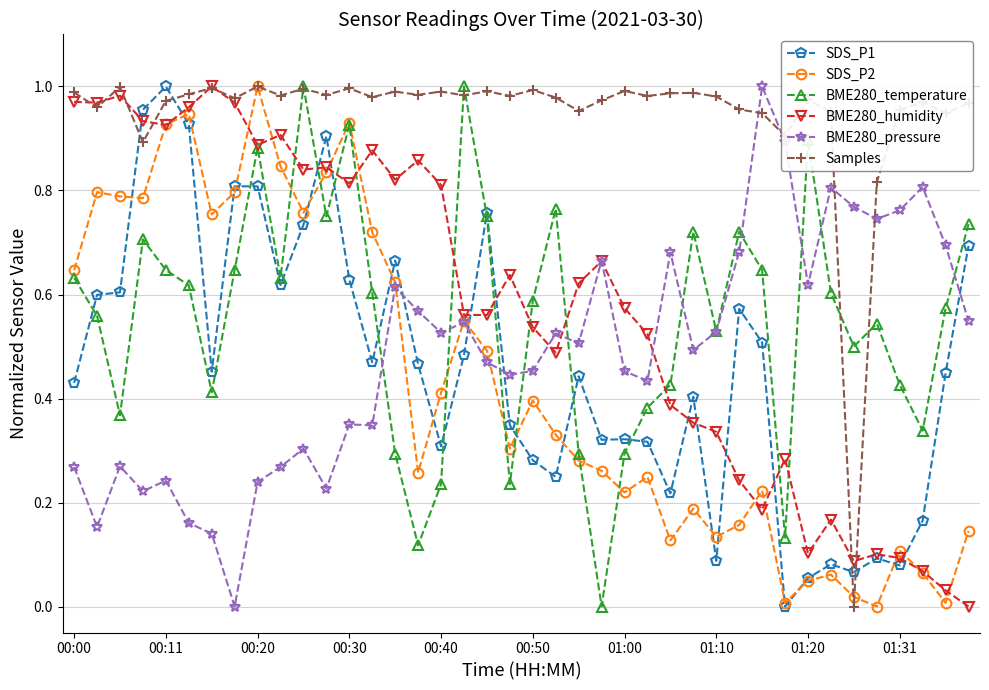

Which series ends up on top after the final intersection of Samples and BME280_temperature?

Samples